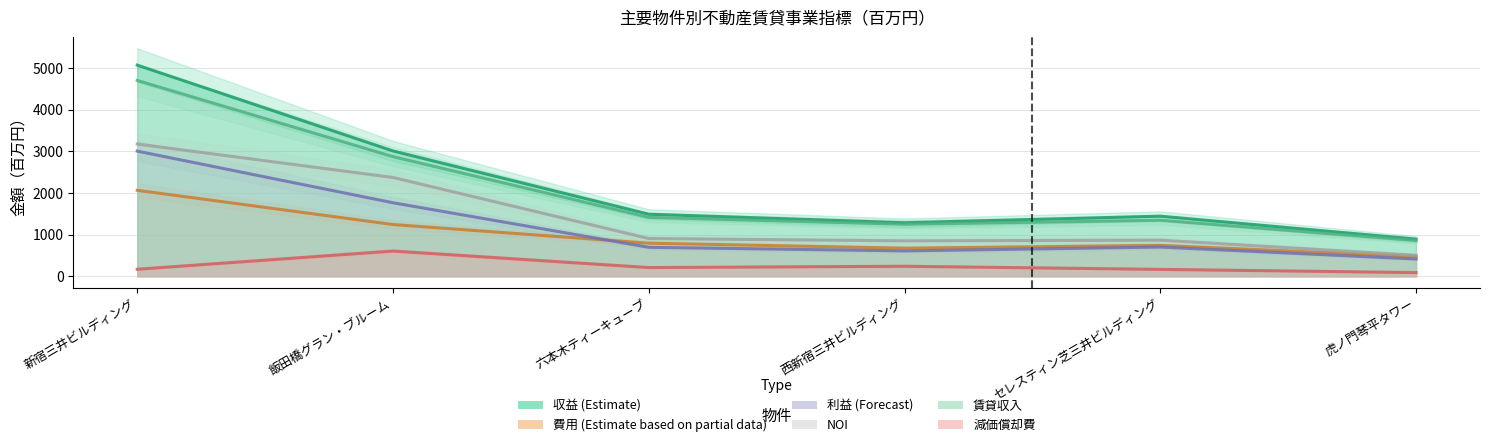

At which label does 賃貸収入 reach its minimum?

虎ノ門琴平タワー